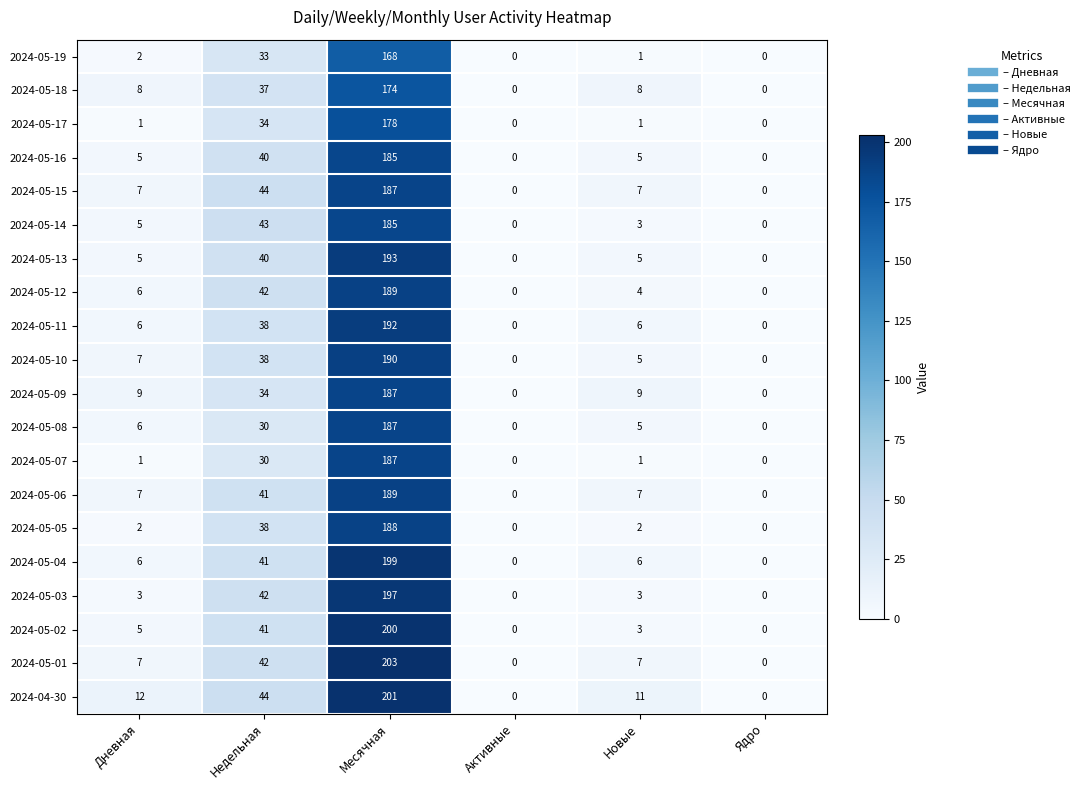

What is the spread (max minus min) of values at Месячная?

35